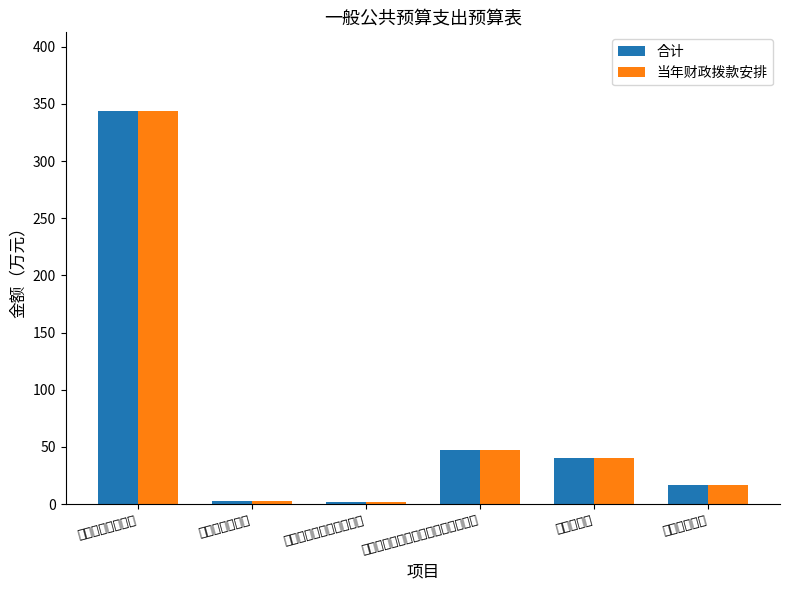

How many data points in 当年财政拨款安排 are above 39?

3